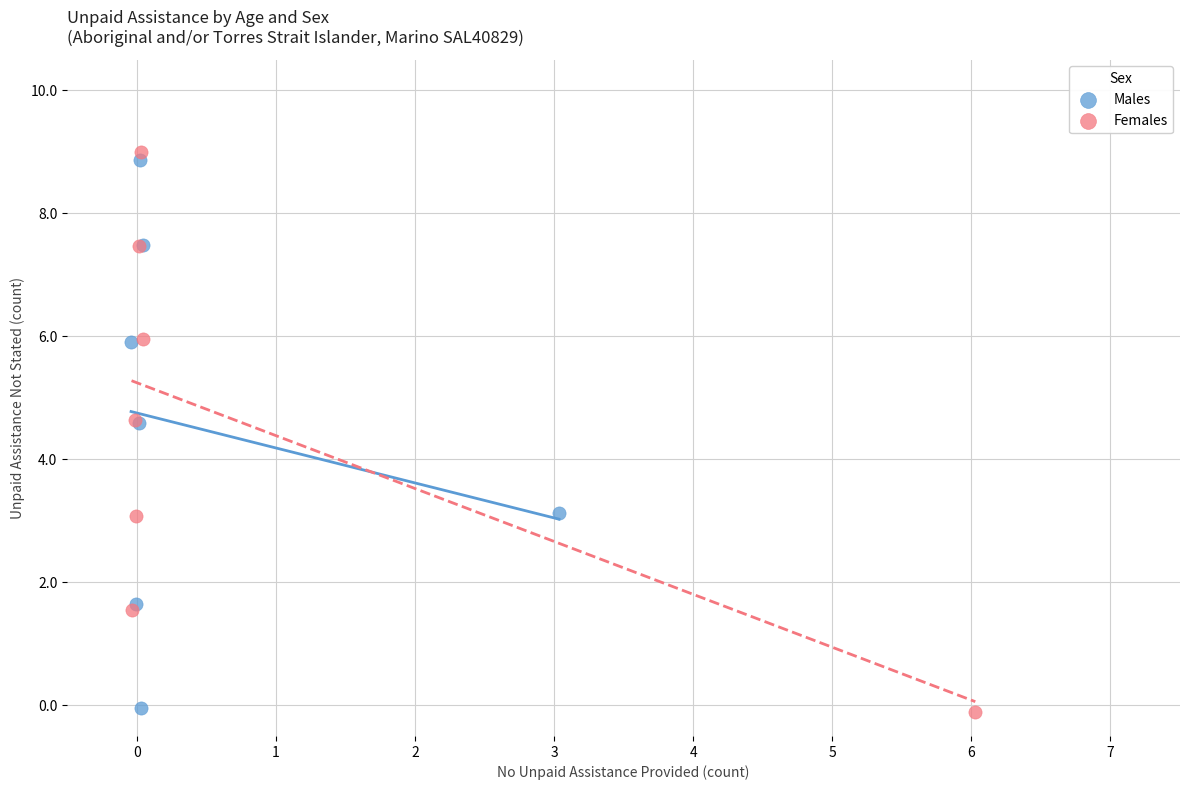

Which series has the largest Y range (max minus min)?

Females